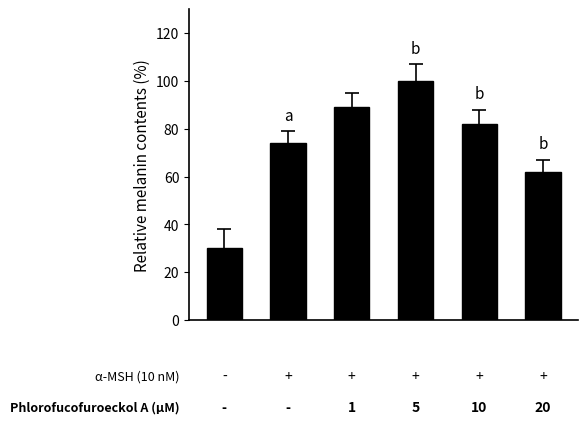

What is the greatest value displayed?

100